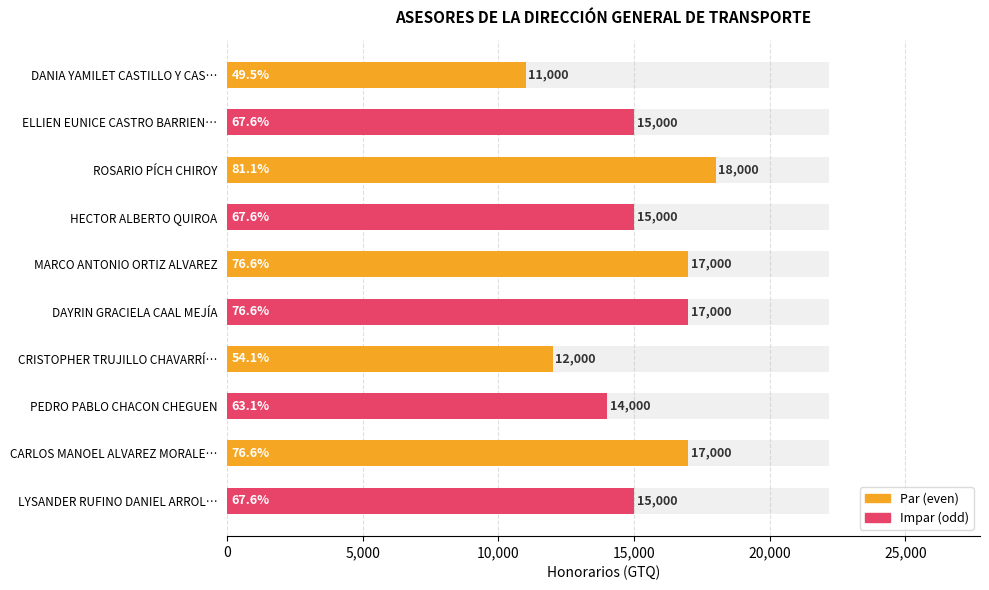

What is the difference between the maximum and second lowest values?

6000